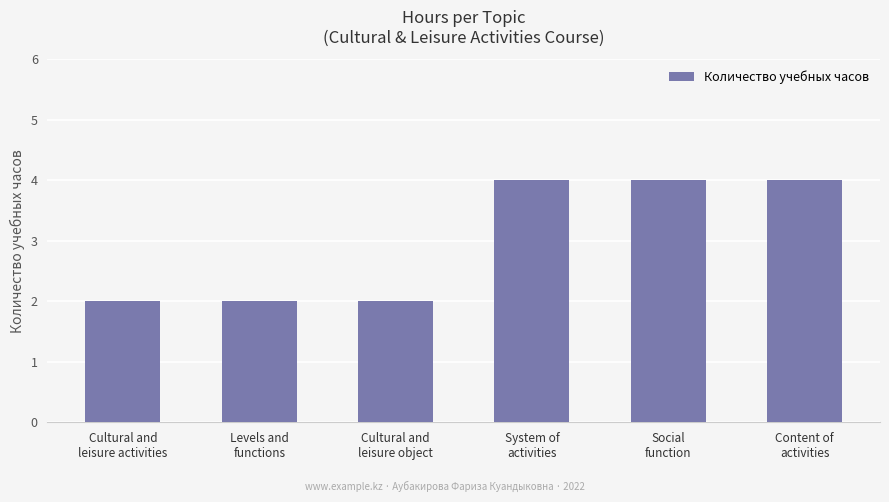

What is the value of the 3rd bar from the left?

2